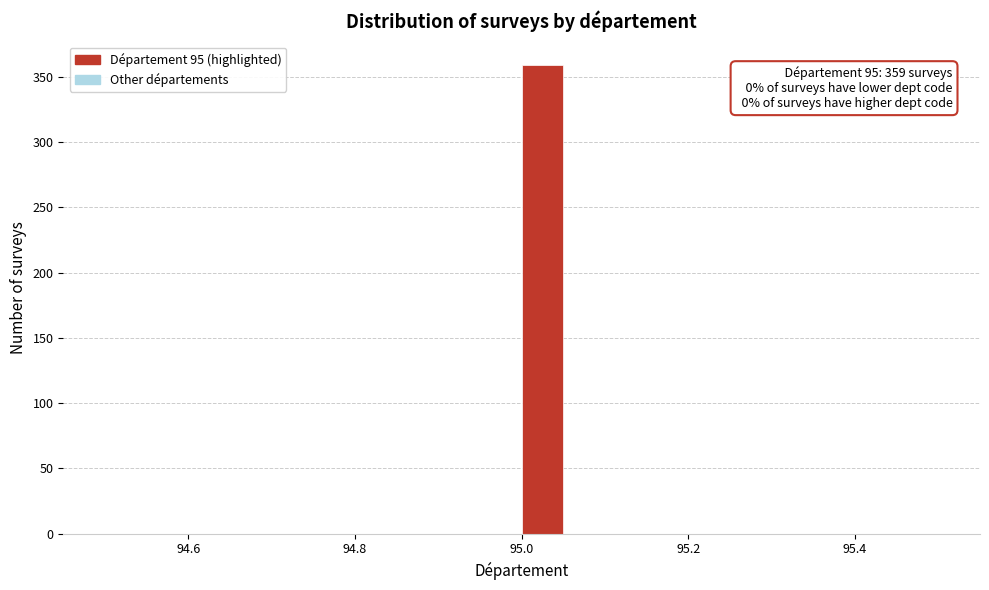

Read against the x-axis, roughly where is the centre of the tallest bar?

95.02